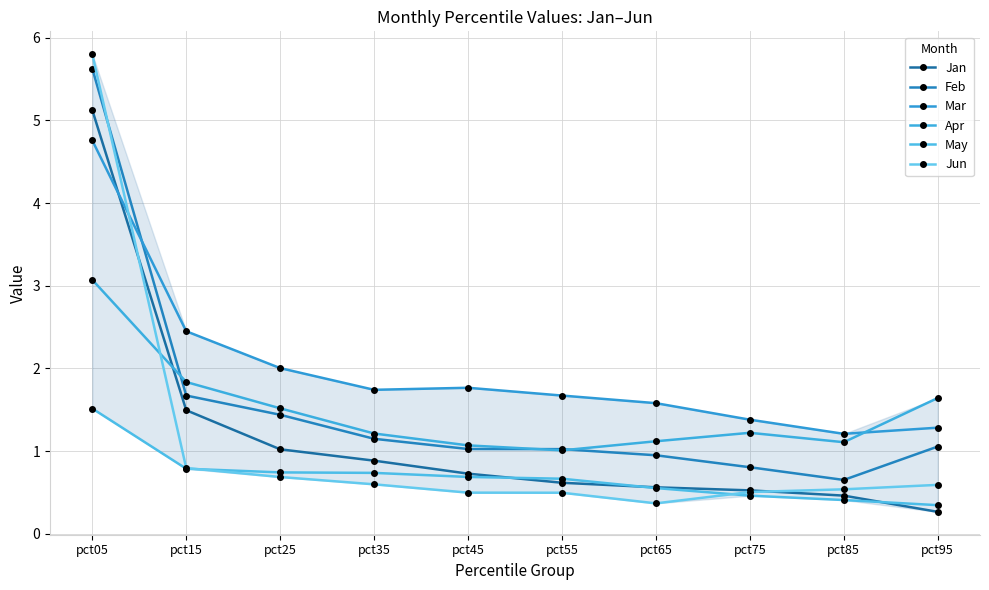

What is the total value across all series at pct35?

6.3